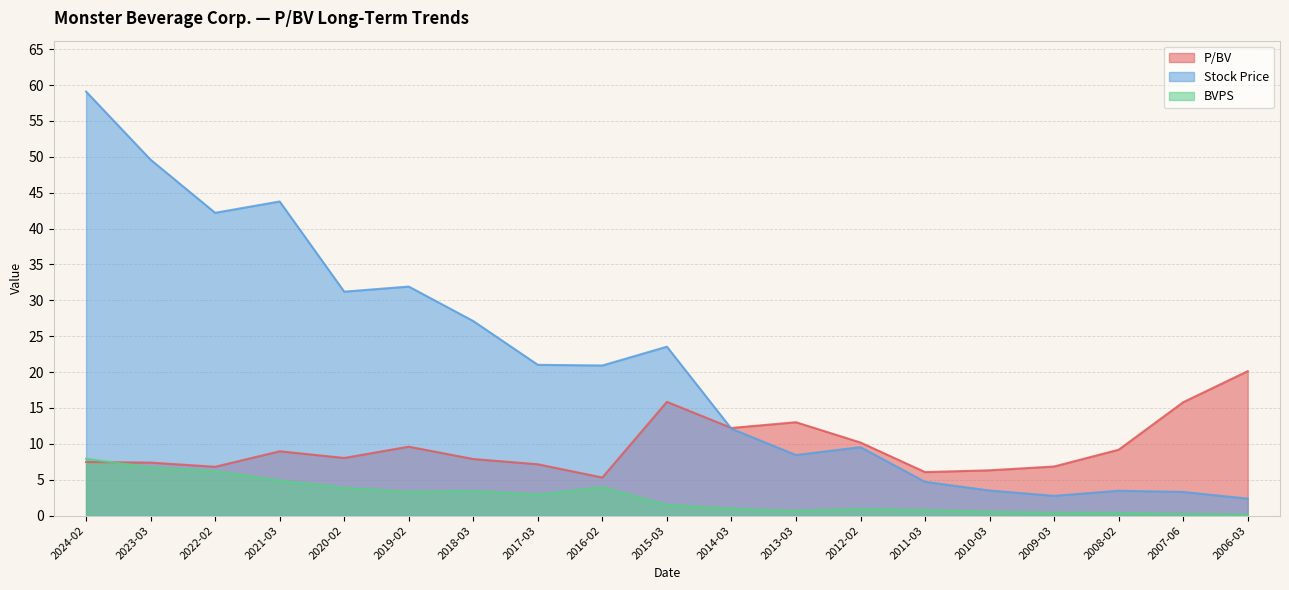

True or false: Stock Price and BVPS cross at least once.

False